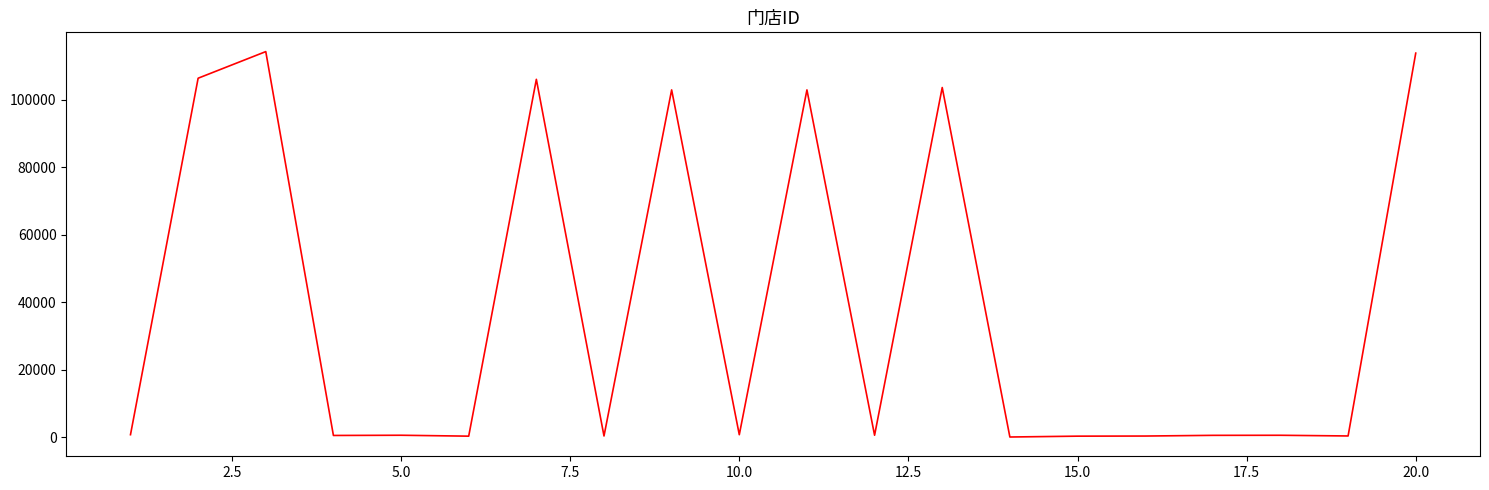

How many lines are shown in the chart?

1